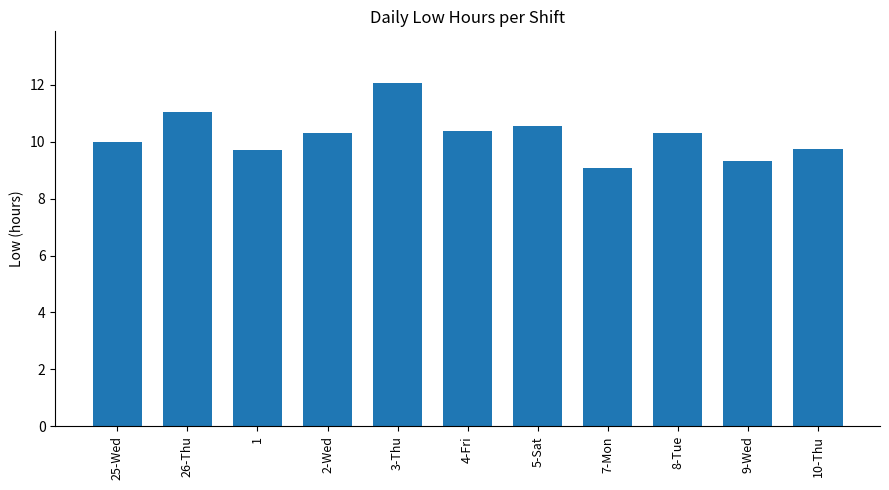

How many bars are there in total?

11